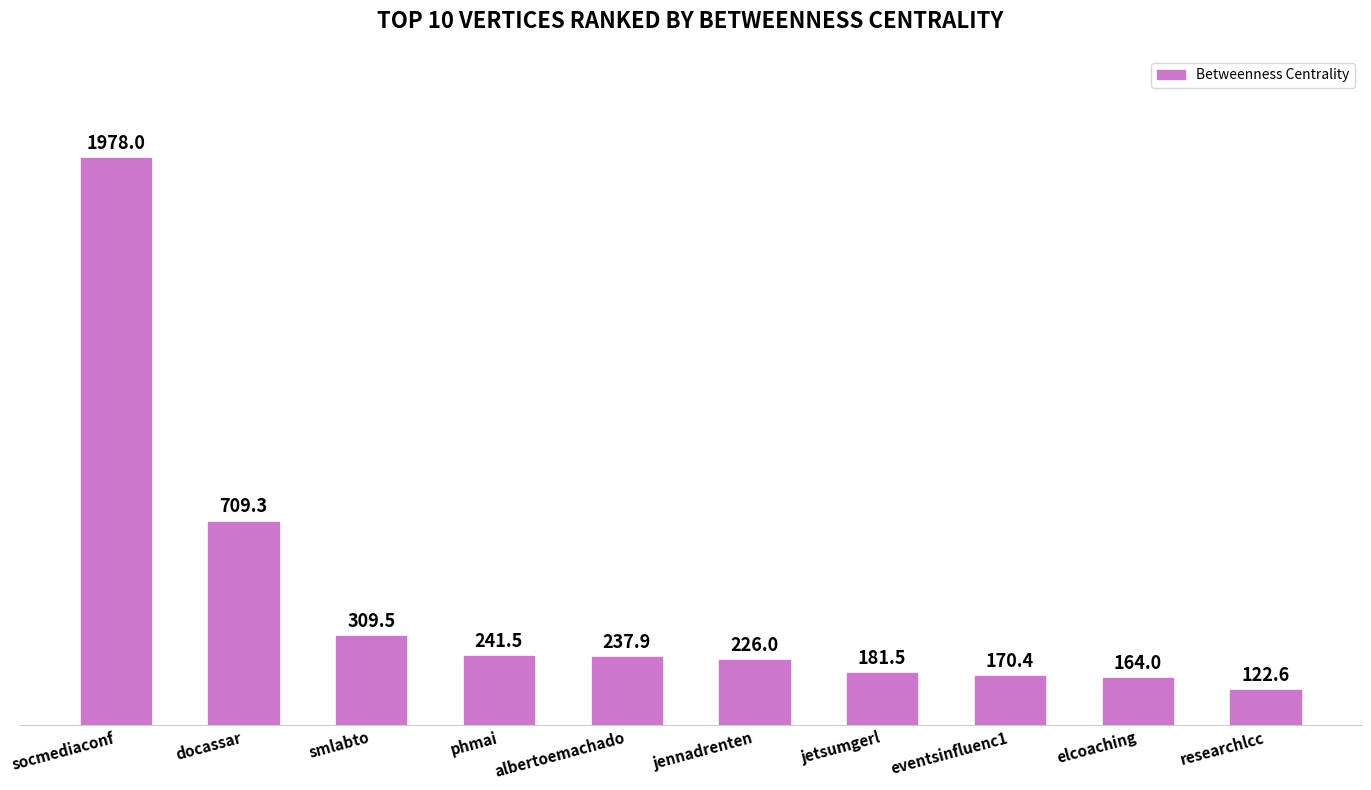

What is the approximate value at elcoaching?

164.0